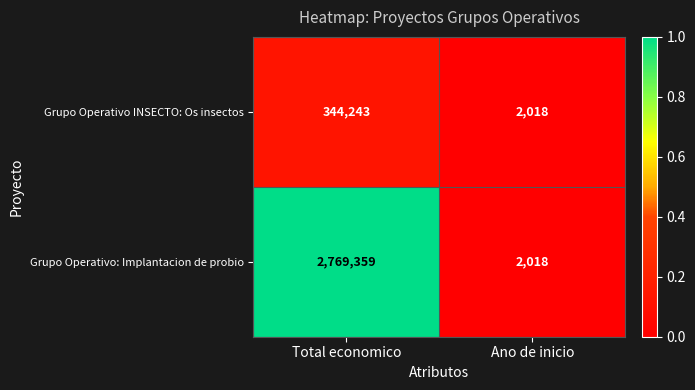

What is the sum of the Grupo Operativo: Implantacion de probio values at Ano de inicio and Total economico?

2771377